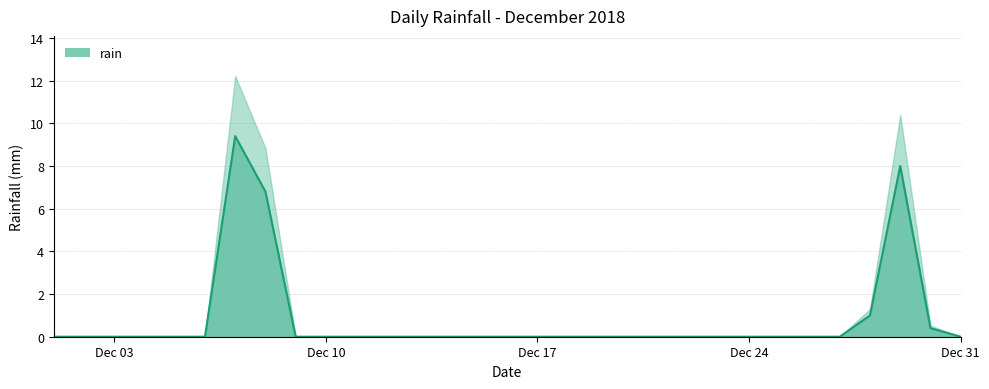

Which category has the lowest value across all series?

2018-12-01